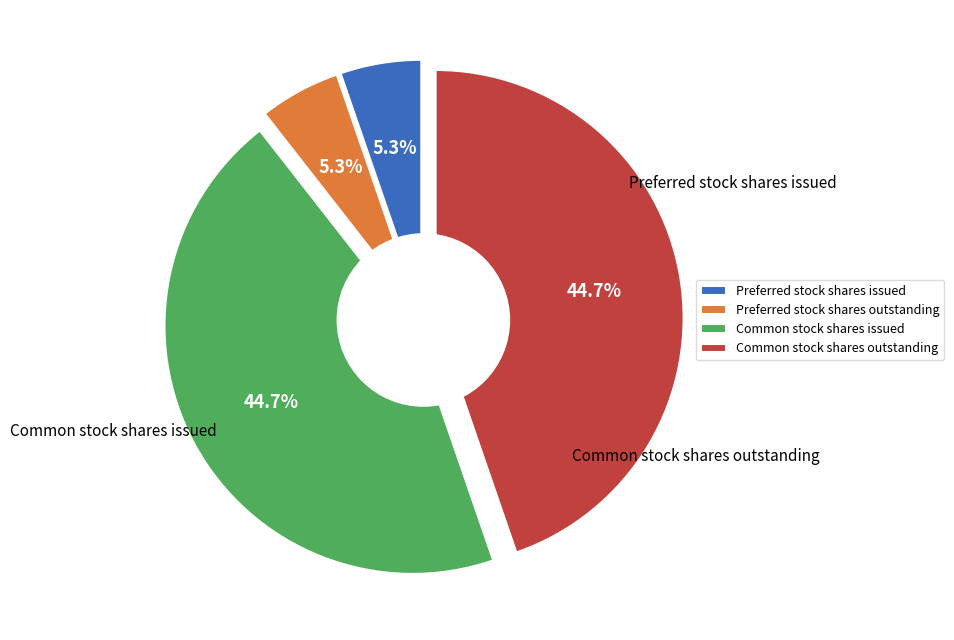

To the nearest percent, what portion does Common stock shares outstanding represent?

45%